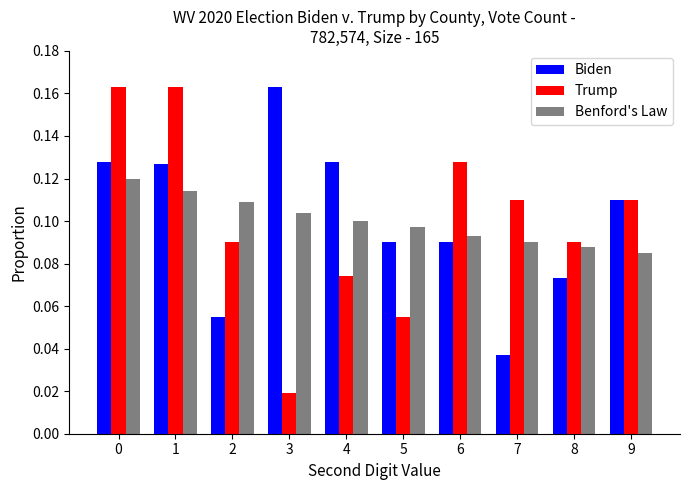

What is the total value across all series at 2?

0.3